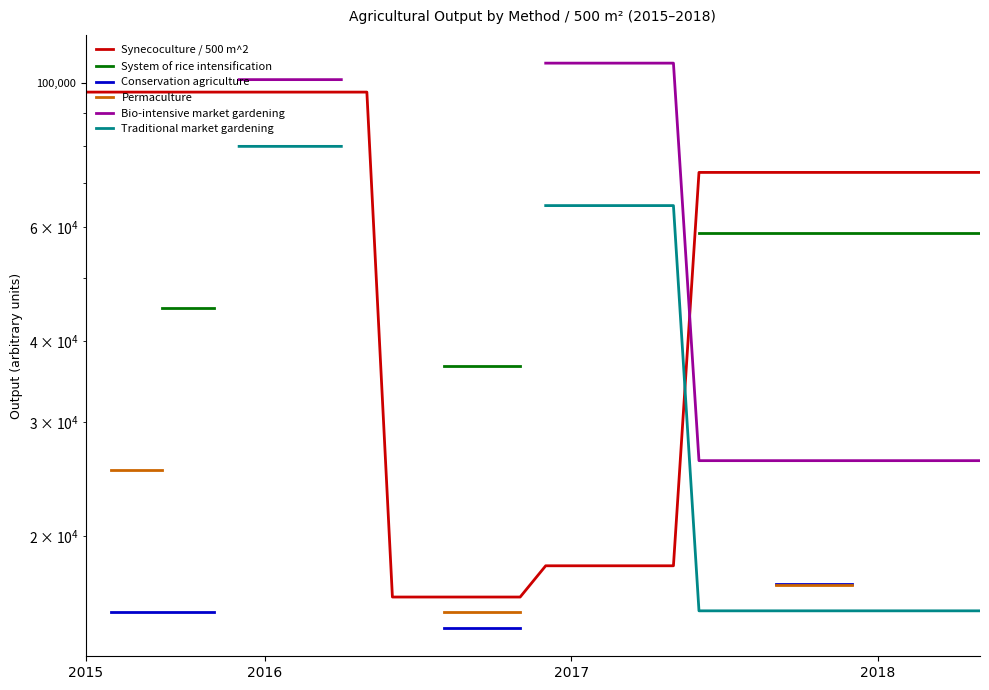

Read the Synecoculture / 500 m^2 value at 23.

18009.0